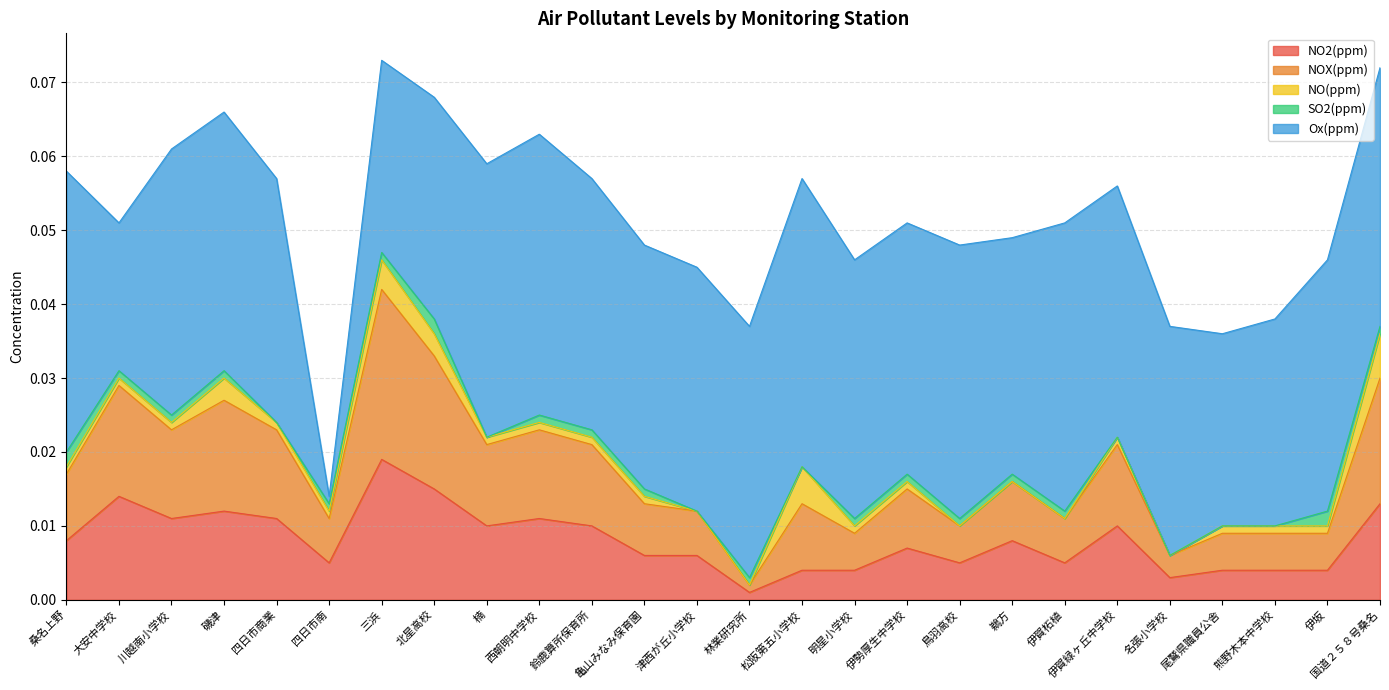

Which has a higher value, 伊賀柘植 or 尾鷲県職員公舎?

伊賀柘植